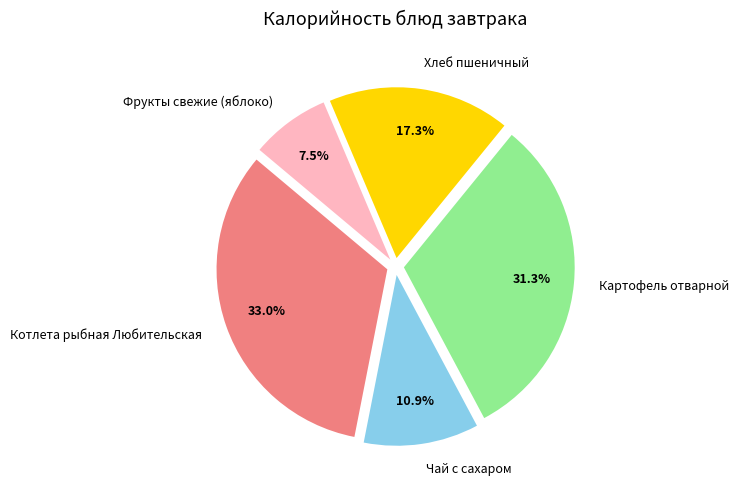

What percentage is NOT represented by Картофель отварной?

68.7%